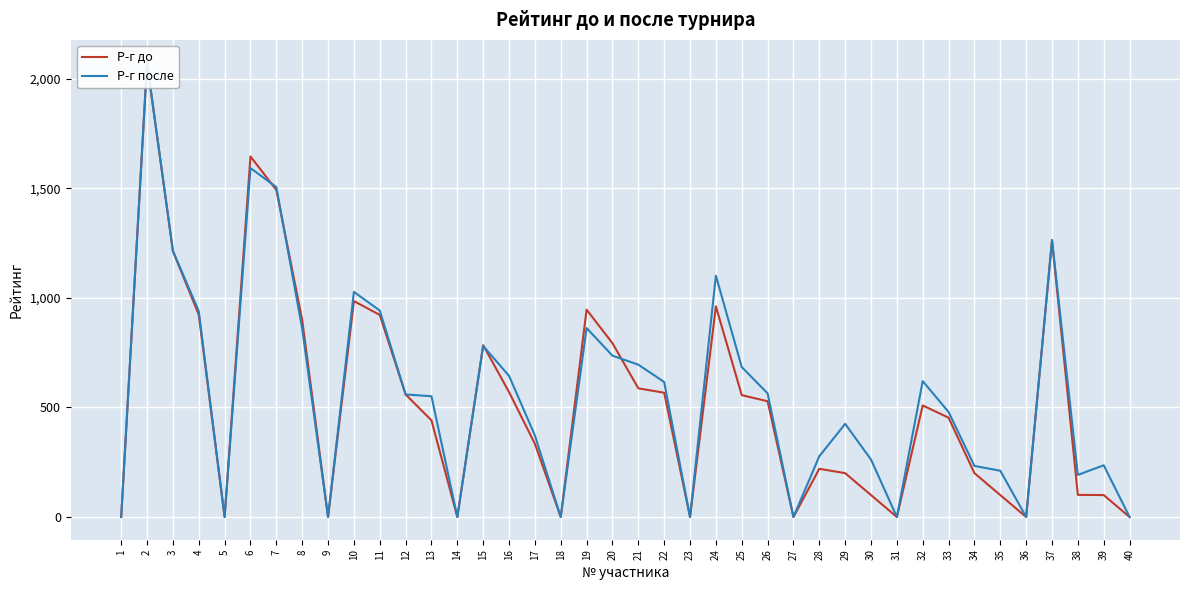

What is the value of the Р-г до point at the 19th from the left?

946